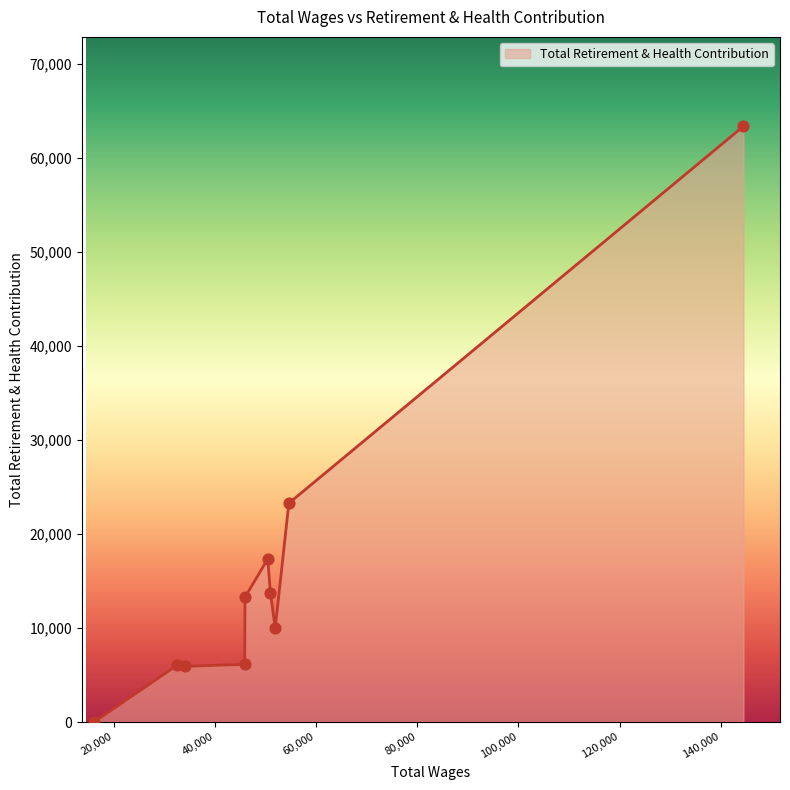

What is the greatest value displayed?

63346